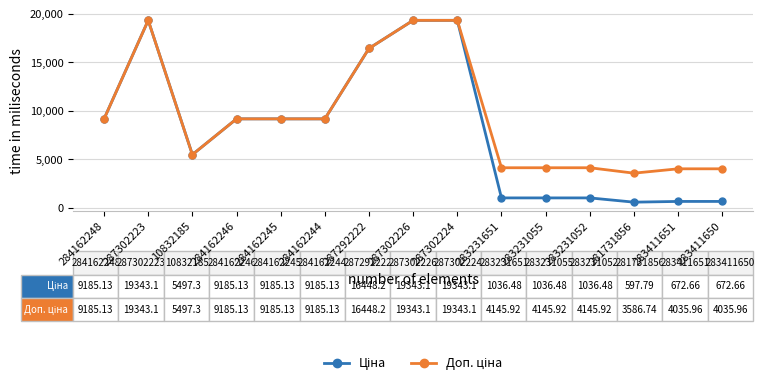

What is the greatest value displayed?

19343.1